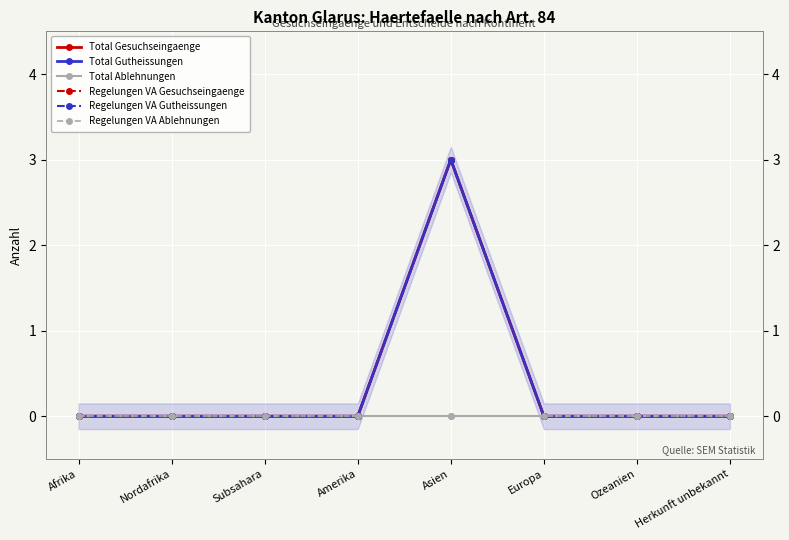

What is the maximum value shown in the chart?

3